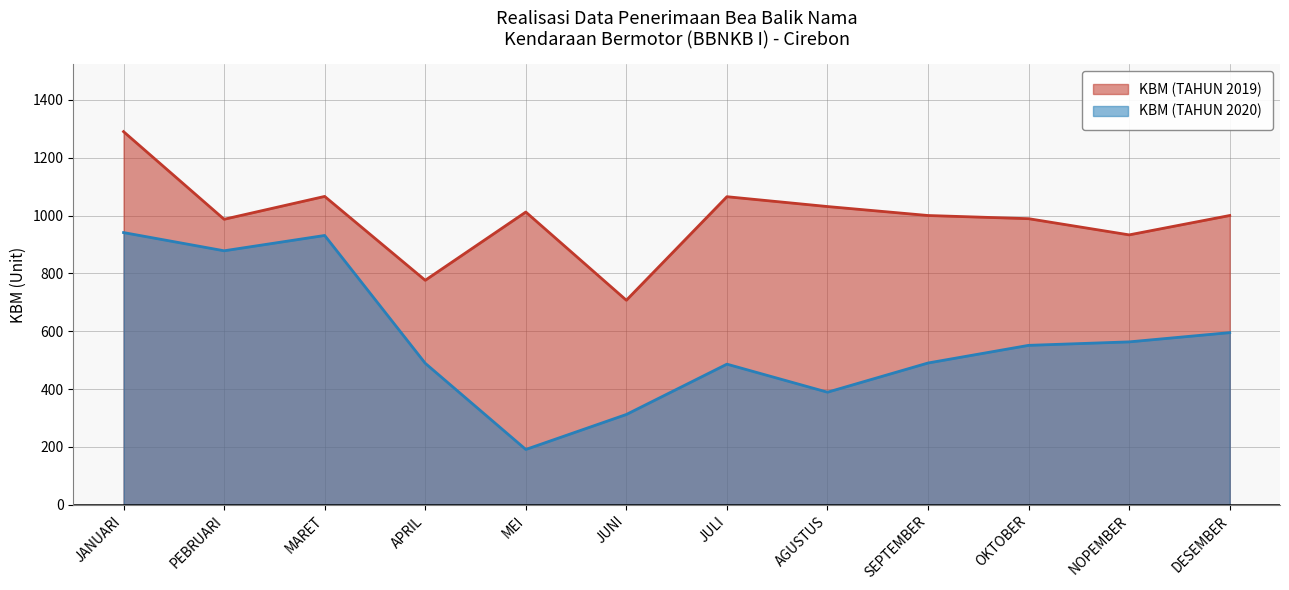

What is the sum of the KBM (TAHUN 2019) values at JANUARI and DESEMBER?

2290